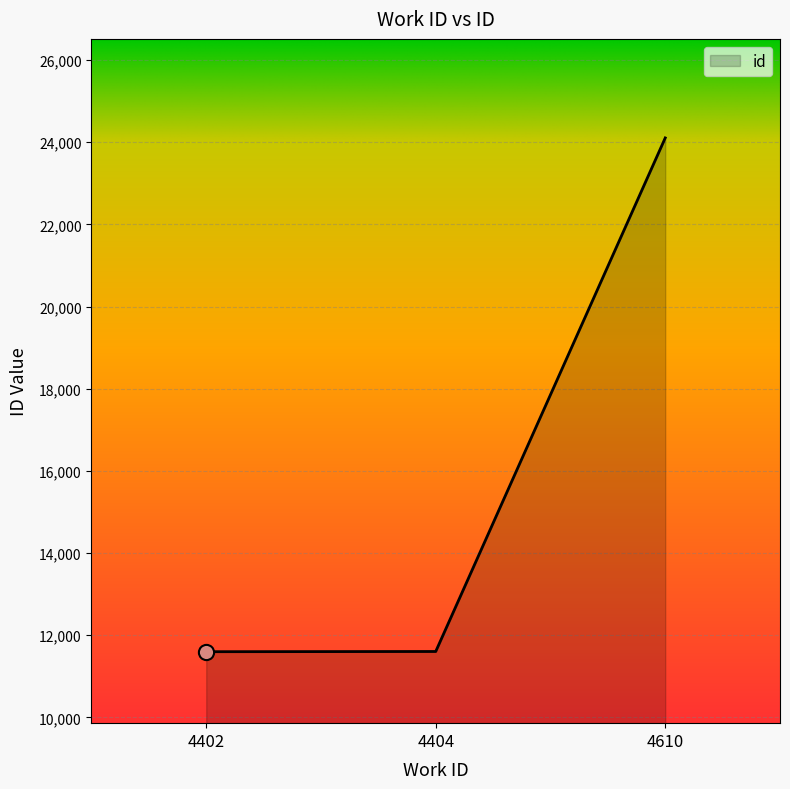

Which has a higher value, 4610 or 4404?

4610